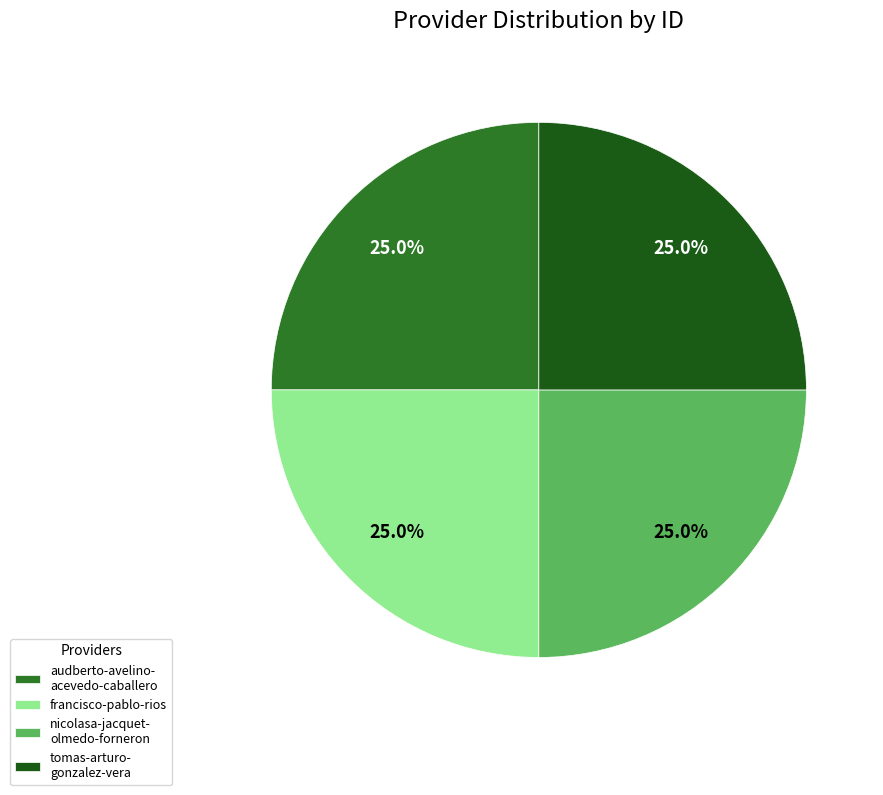

To the nearest percent, what is the average slice percentage?

25%